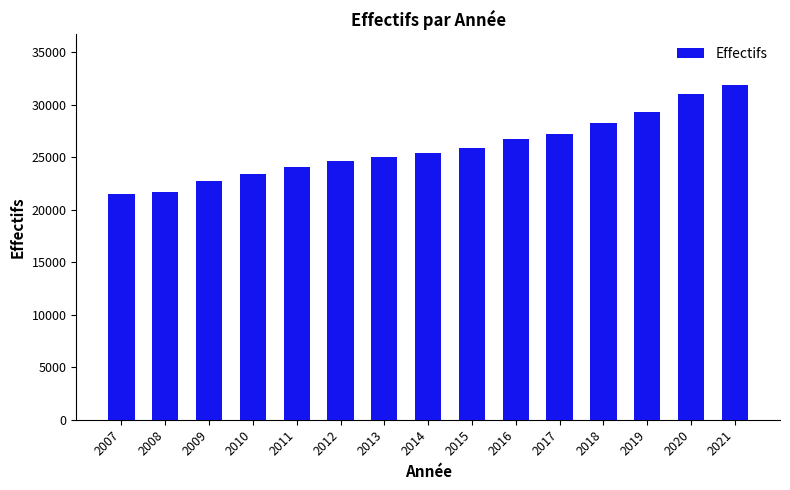

True or false: the data shows 34651 at 2008.

False